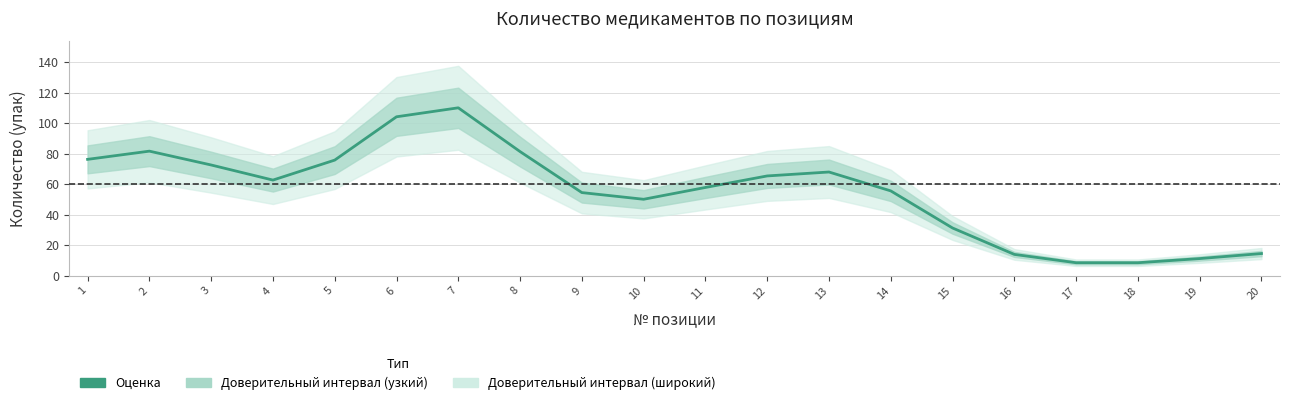

List the labels in order of value, largest first.

7, 6, 2, 8, 1, 5, 3, 13, 12, 4, 11, 14, 9, 10, 15, 20, 16, 19, 17, 18